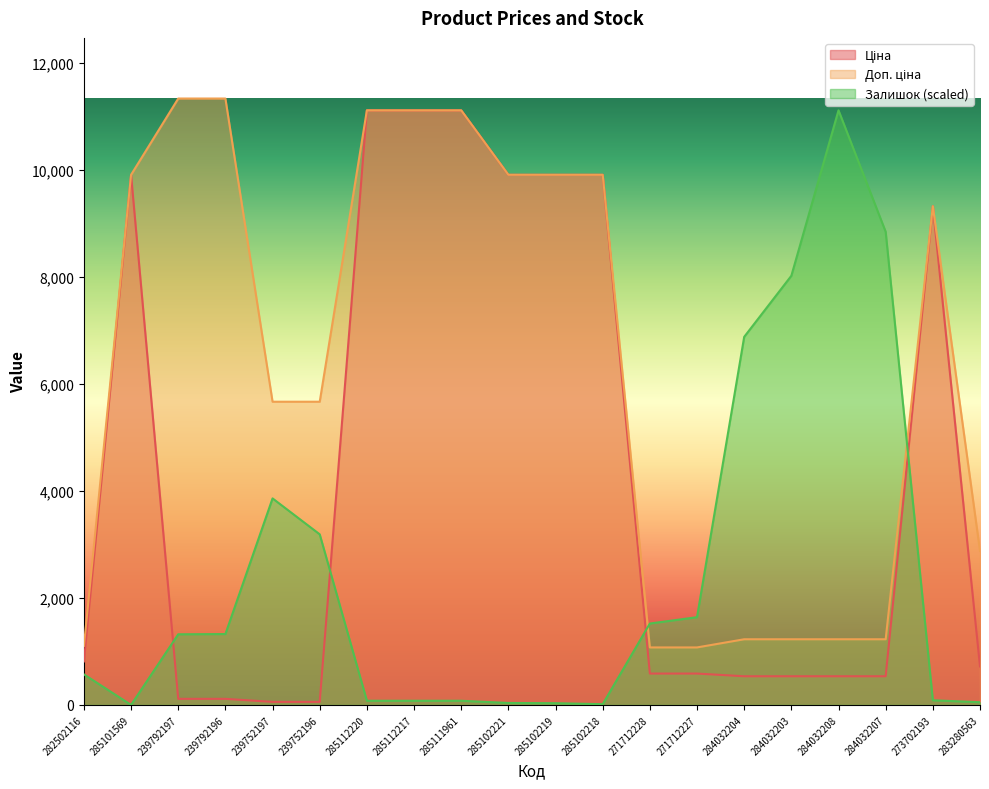

What is the maximum value shown in the chart?

11334.0